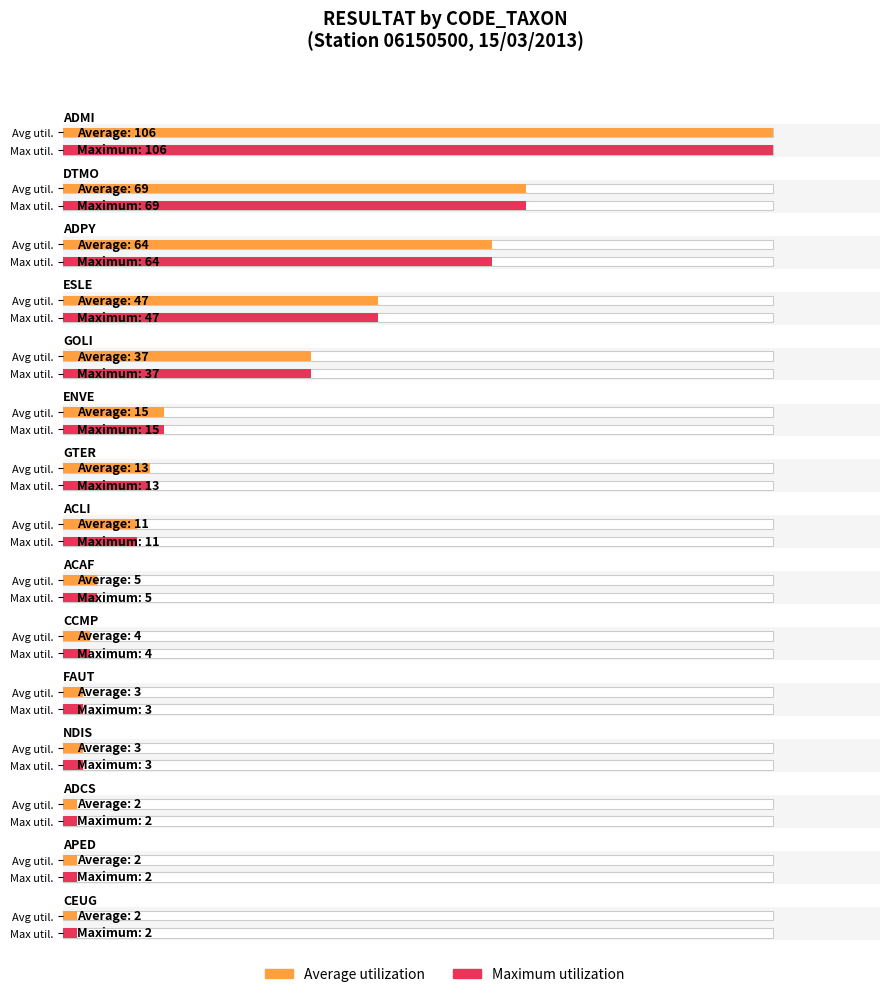

Reading right to left, list all the values displayed in this chart.

Average utilization: 2	2	2	3	3	4	5	11	13	15	37	47	64	69	106
Maximum utilization: 2	2	2	3	3	4	5	11	13	15	37	47	64	69	106